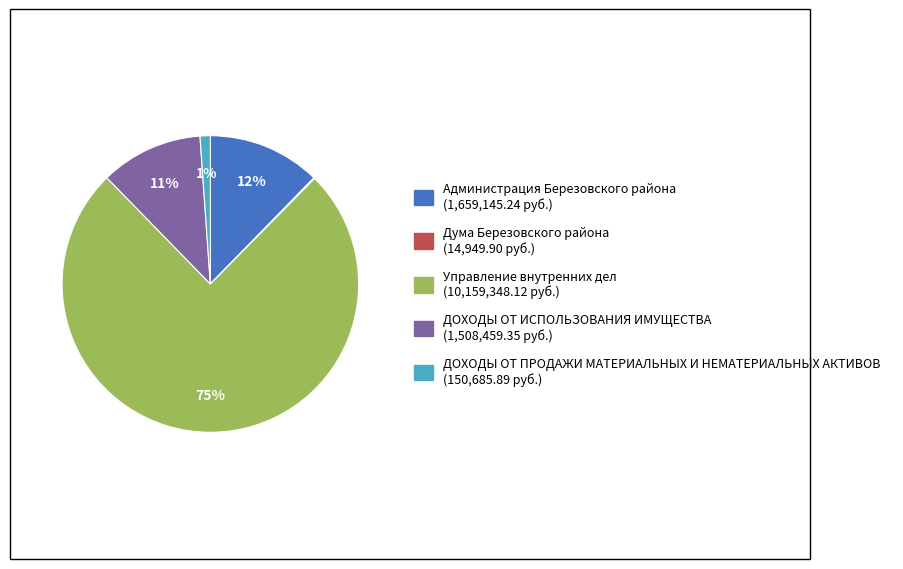

Which has a higher value, Администрация Березовского района or ДОХОДЫ ОТ ИСПОЛЬЗОВАНИЯ ИМУЩЕСТВА?

Администрация Березовского района